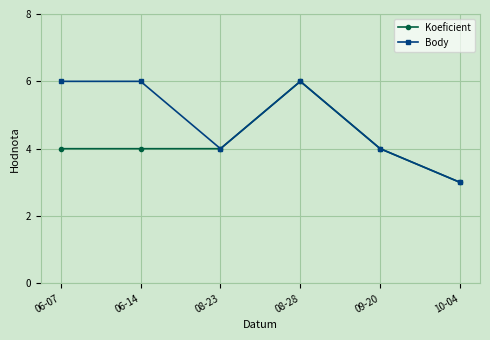

At which category does Body reach its first local valley?

08-23